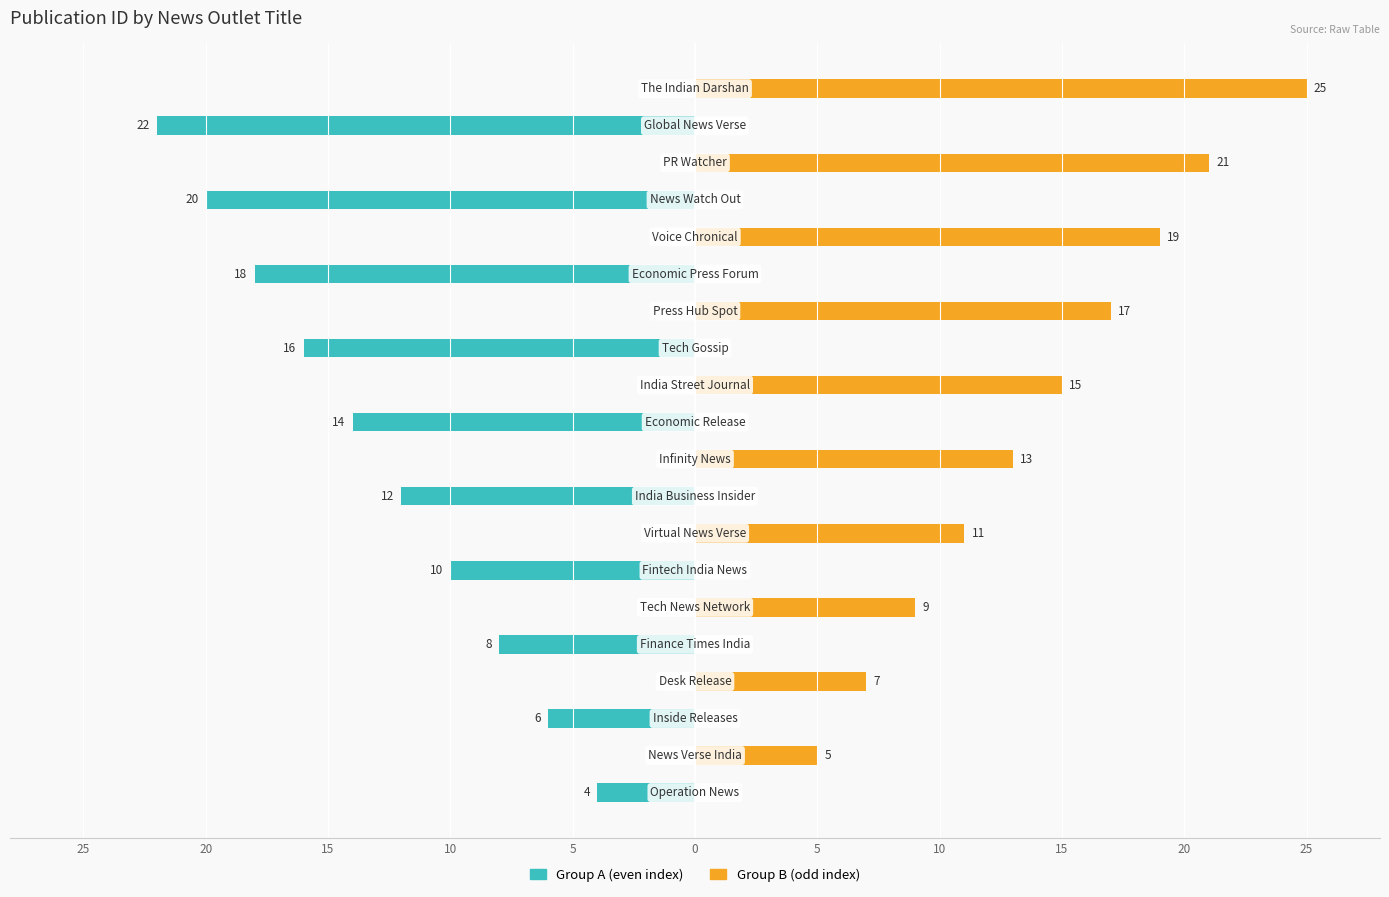

Reading left to right, list all the values displayed in this chart.

Group A (even index): -4	0	-6	0	-8	0	-10	0	-12	0	-14	0	-16	0	-18	0	-20	0	-22	0
Group B (odd index): 0	5	0	7	0	9	0	11	0	13	0	15	0	17	0	19	0	21	0	25